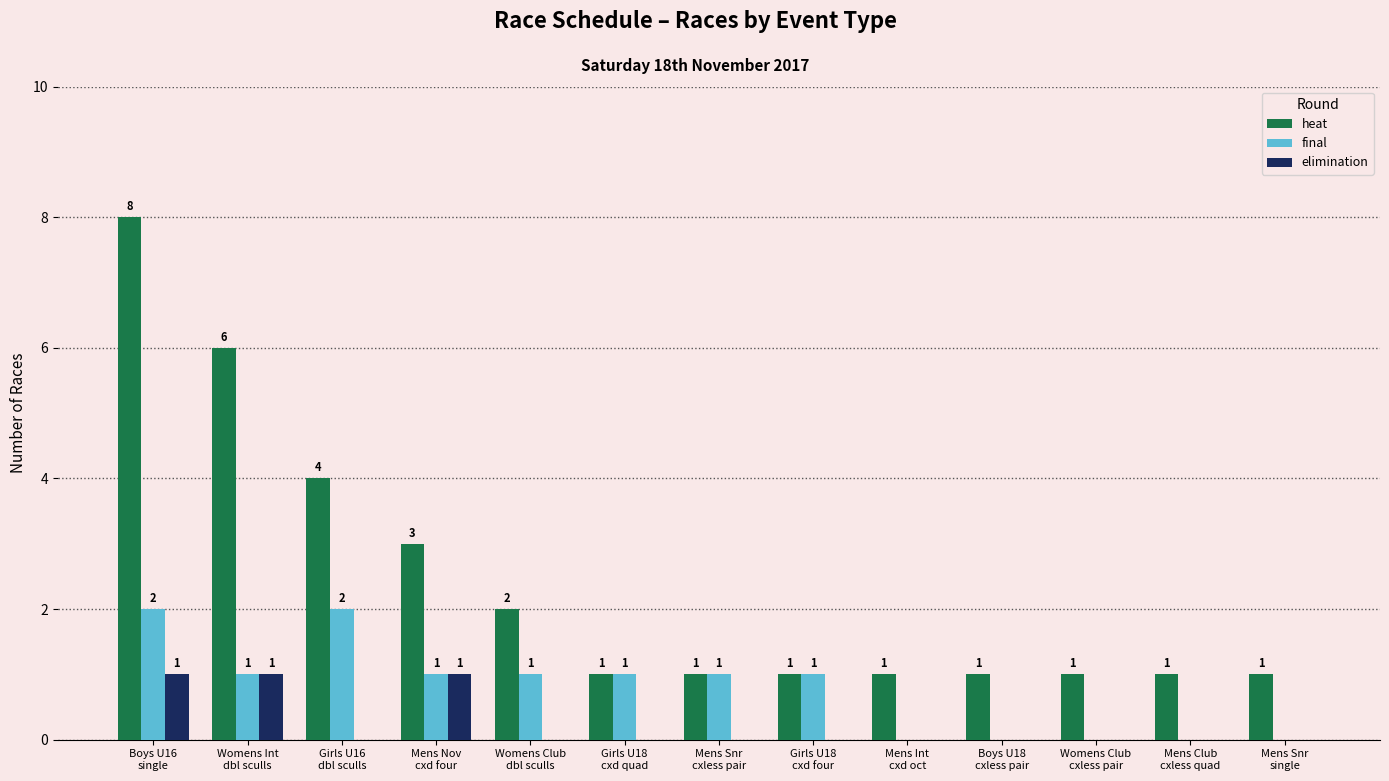

Are the bars horizontal?

No